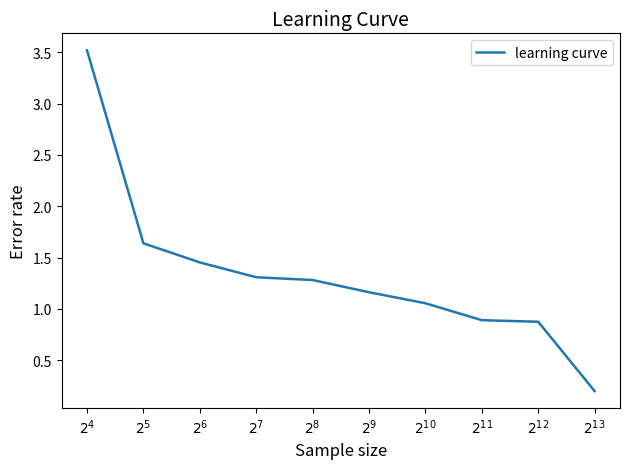

Reading right to left, list all the values displayed in this chart.

0.2	0.9	0.9	1.1	1.2	1.3	1.3	1.5	1.6	3.5